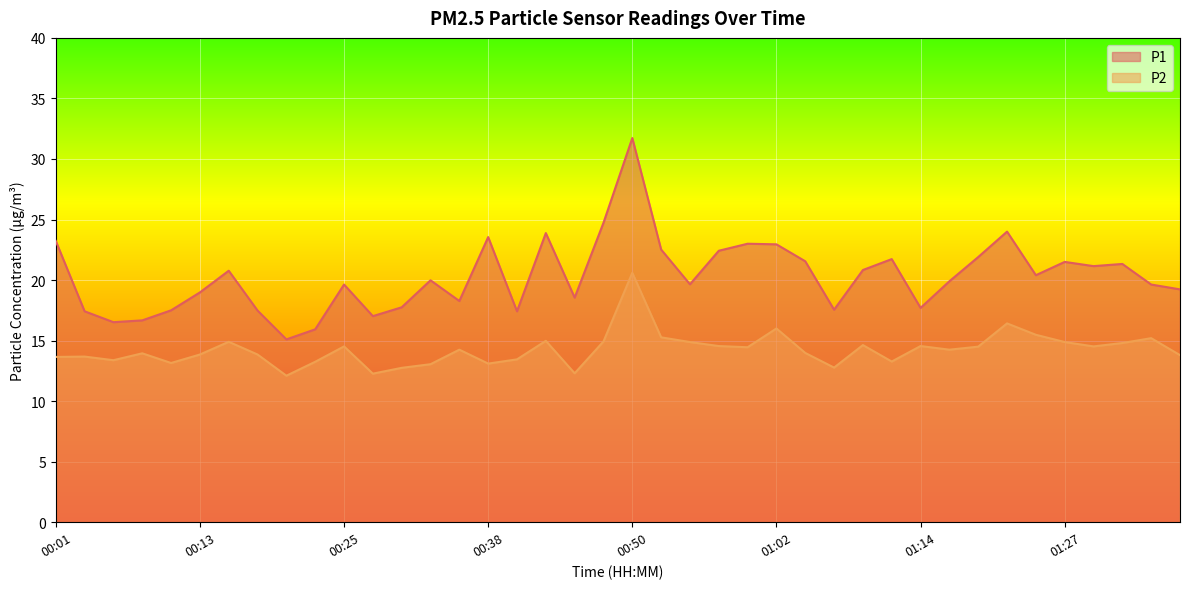

Which series has the widest spread of values?

P1